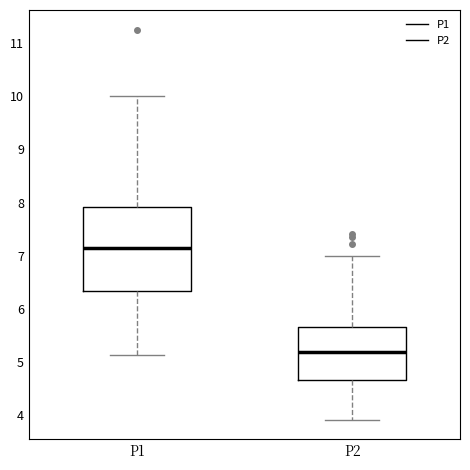

Reading left to right, transcribe this box plot: for each box, give where its median line is, the range the box spans, and where its two whiskers end, as read against the y-axis. The values are not printed on the chart, so give them approximately, as read against the axis.

P1: median 7.2, box 6.3 to 7.9, whiskers 5.1 to 10.0
P2: median 5.2, box 4.7 to 5.7, whiskers 3.9 to 7.0